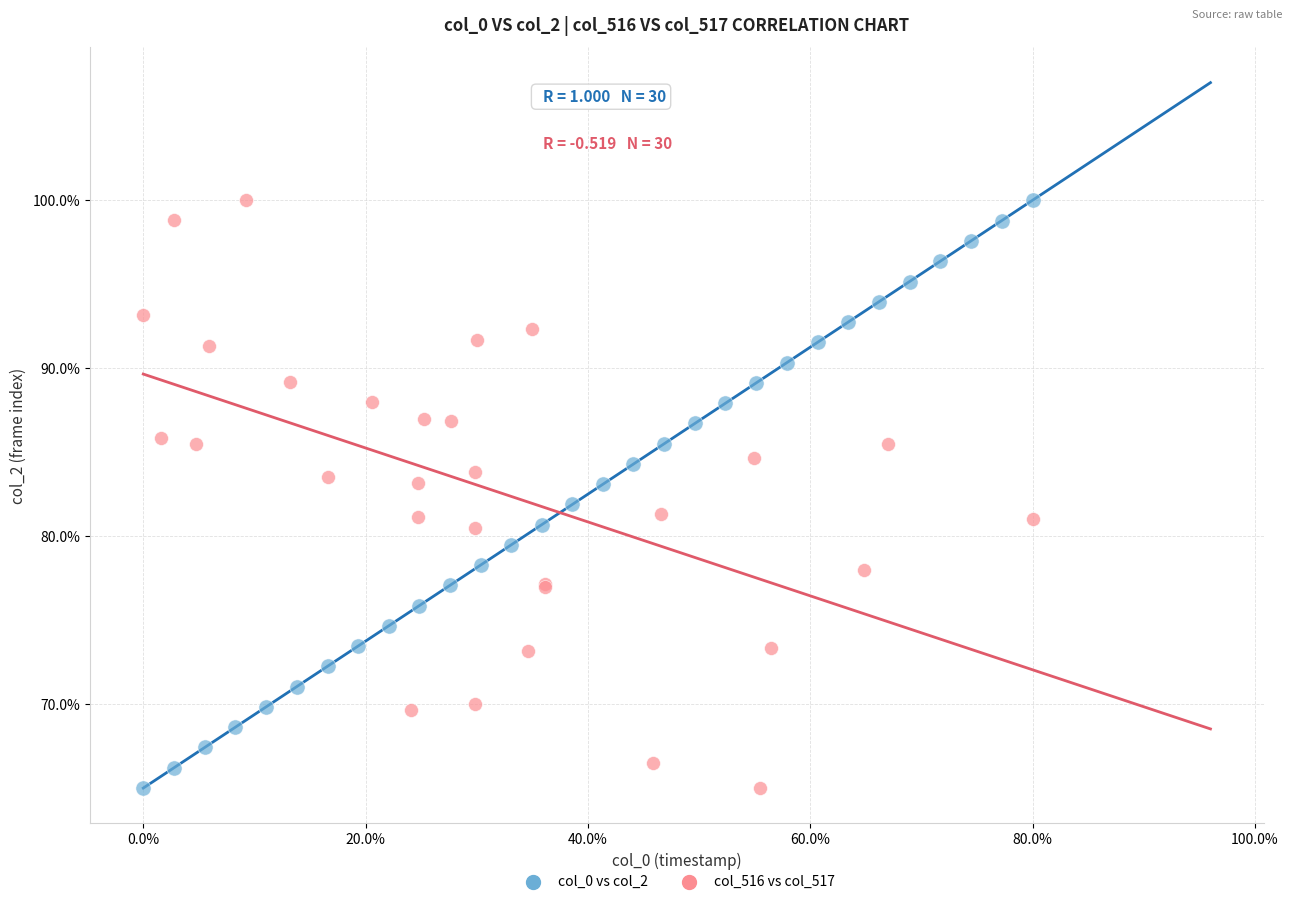

What are all the series names shown in the legend?

col_0 vs col_2, col_516 vs col_517